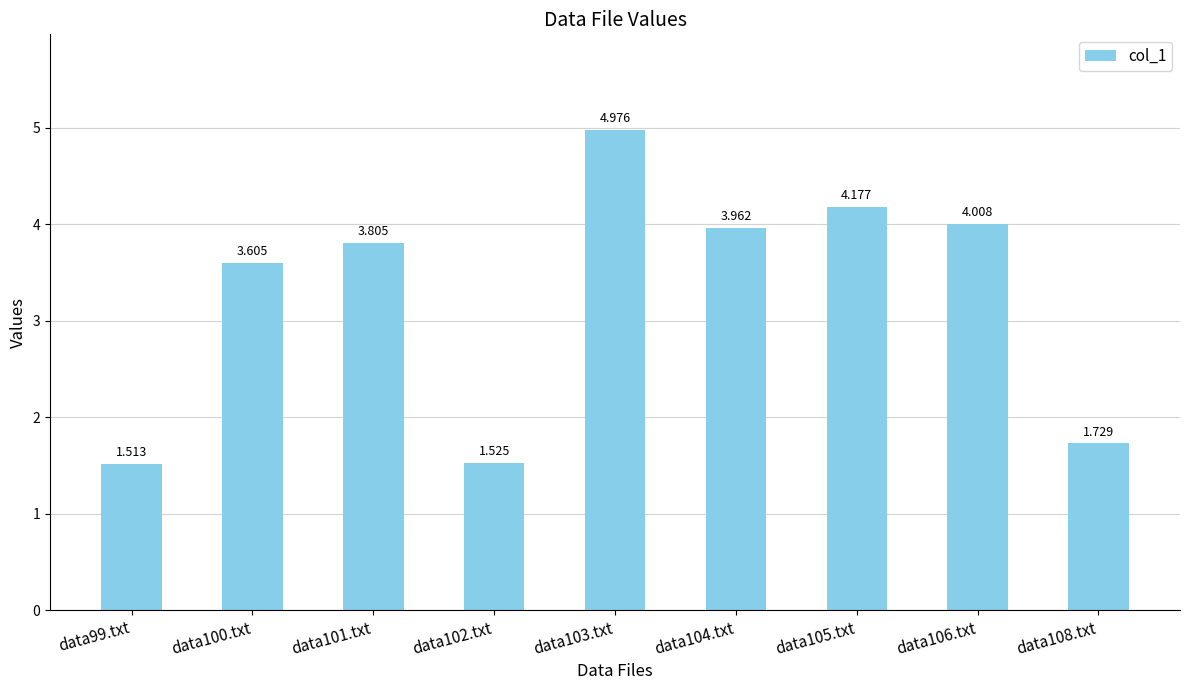

What is the difference between the maximum and second lowest values?

3.5